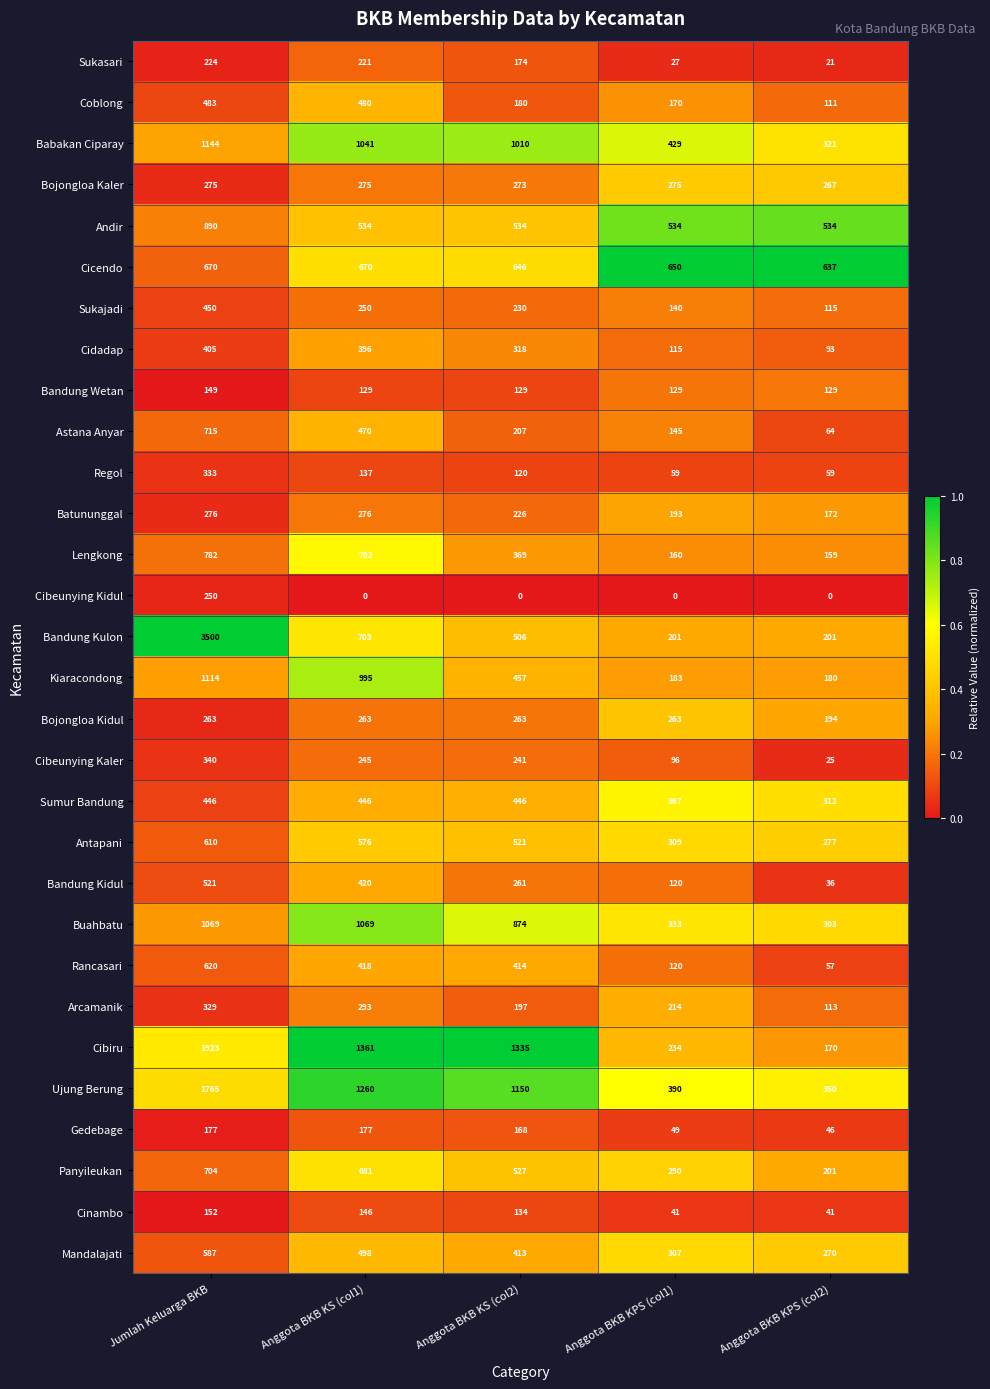

What is the maximum value for Lengkong?

782